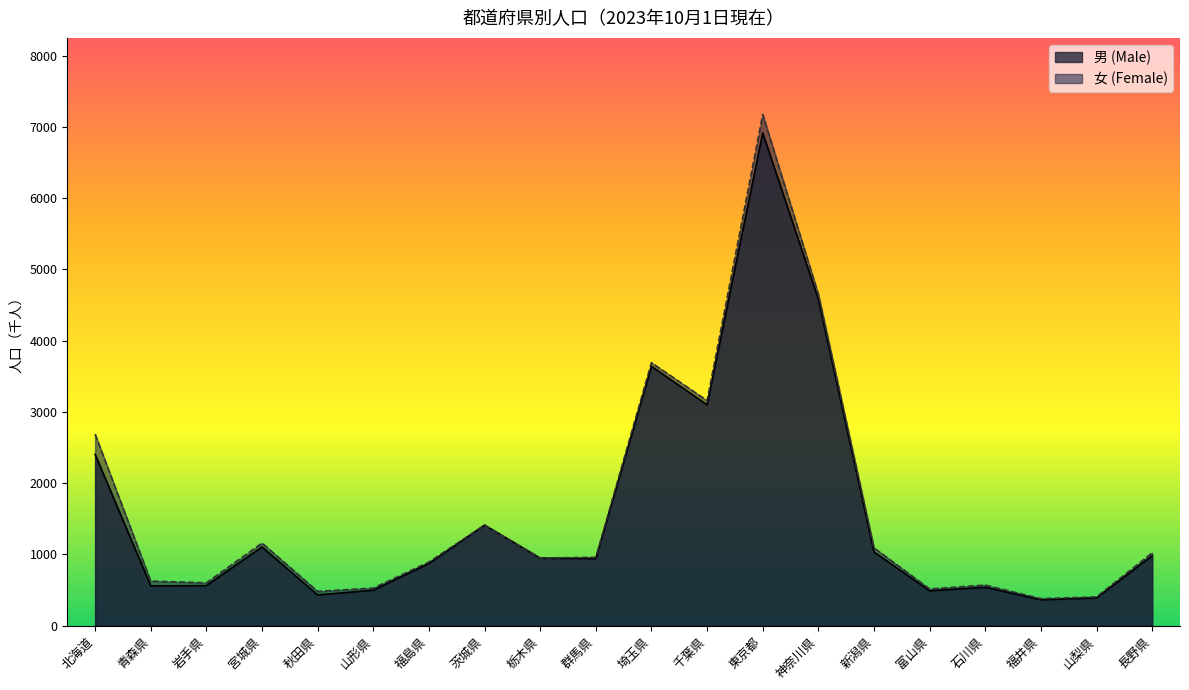

How many lines are shown in the chart?

2